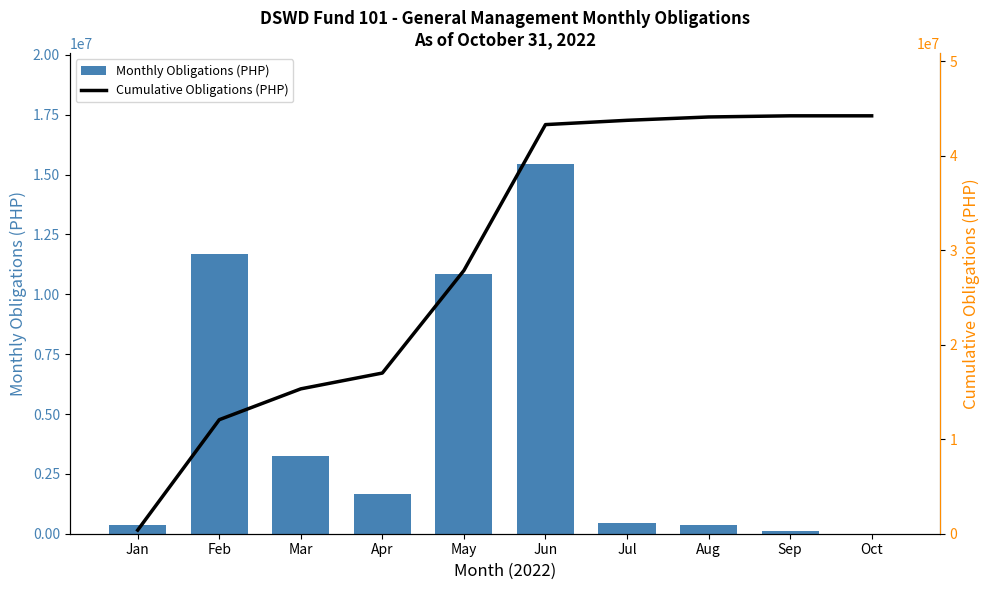

Are the bars horizontal?

No